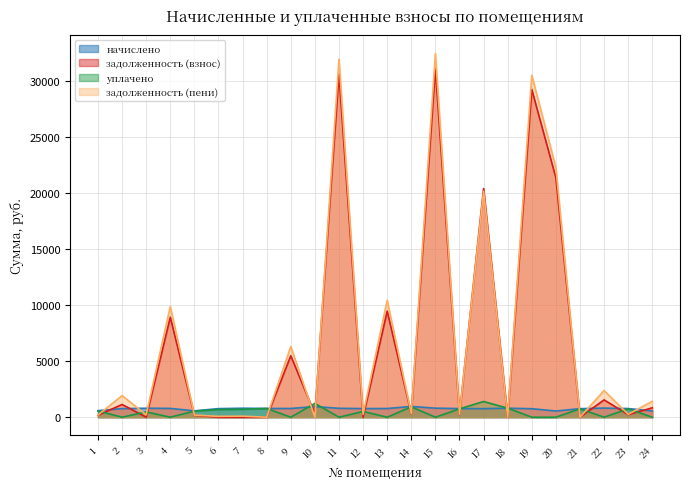

How many lines are shown in the chart?

4